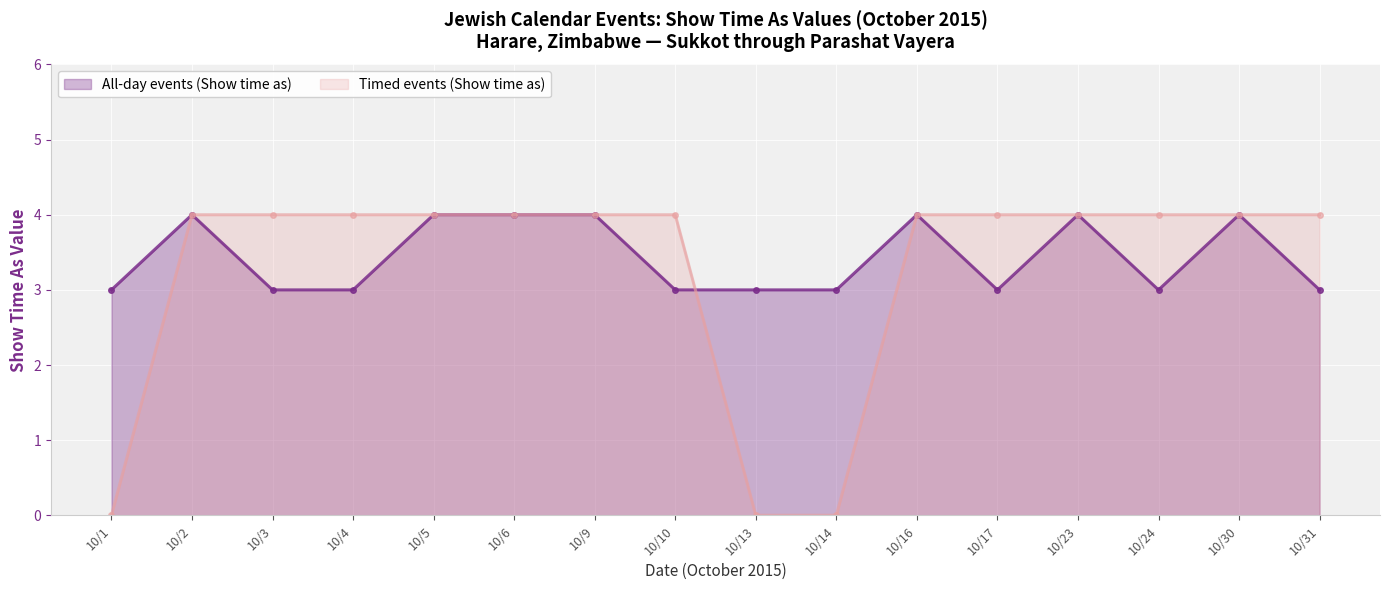

What is the total value across all series at 10/24?

7